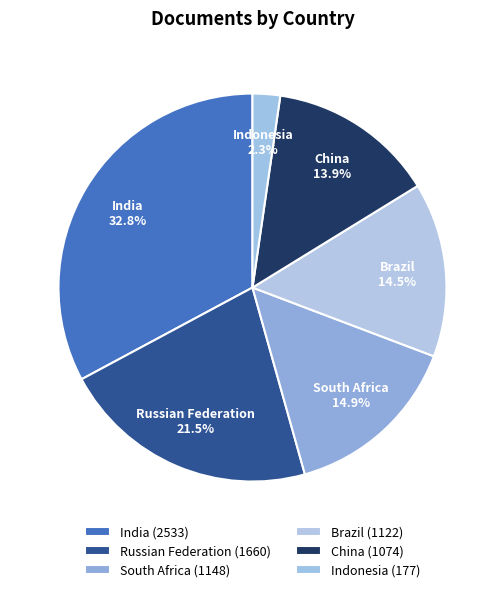

How many segments does this pie chart have?

6